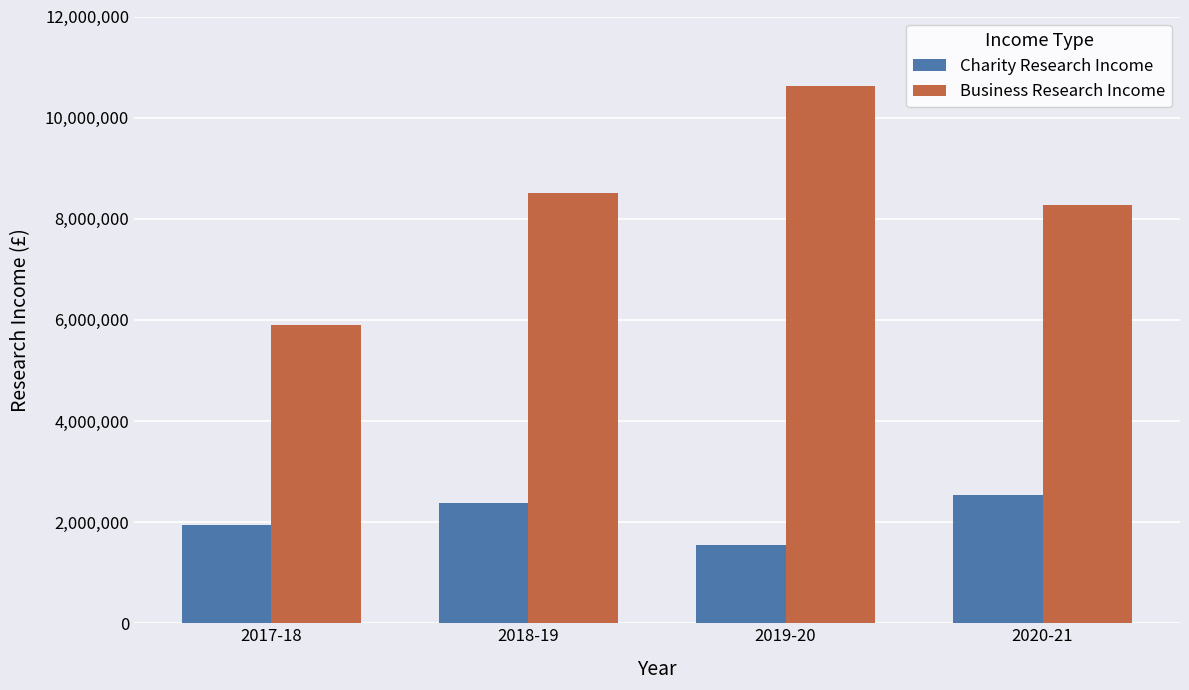

What is the difference between the maximum and minimum values in the Business Research Income series?

4712000